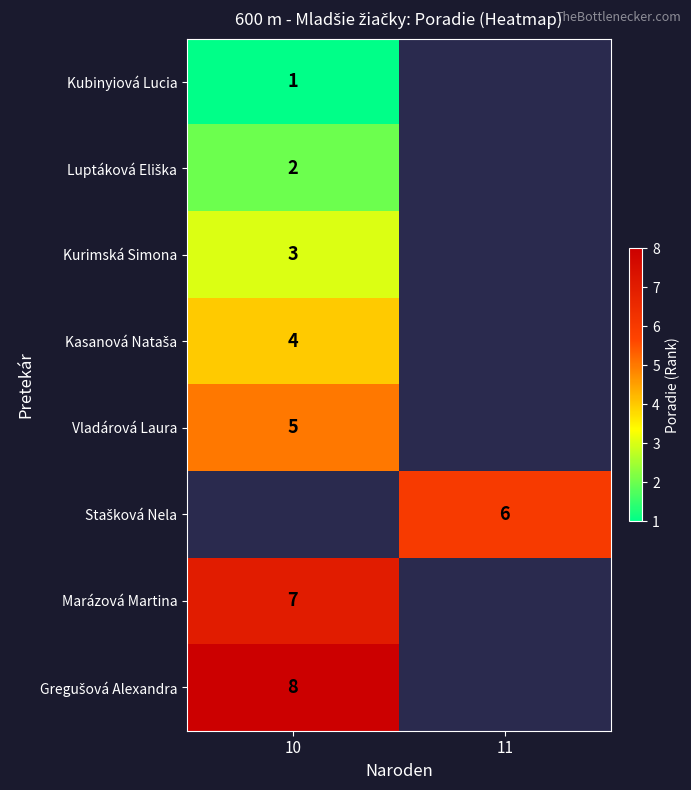

How many distinct data groups are displayed?

8